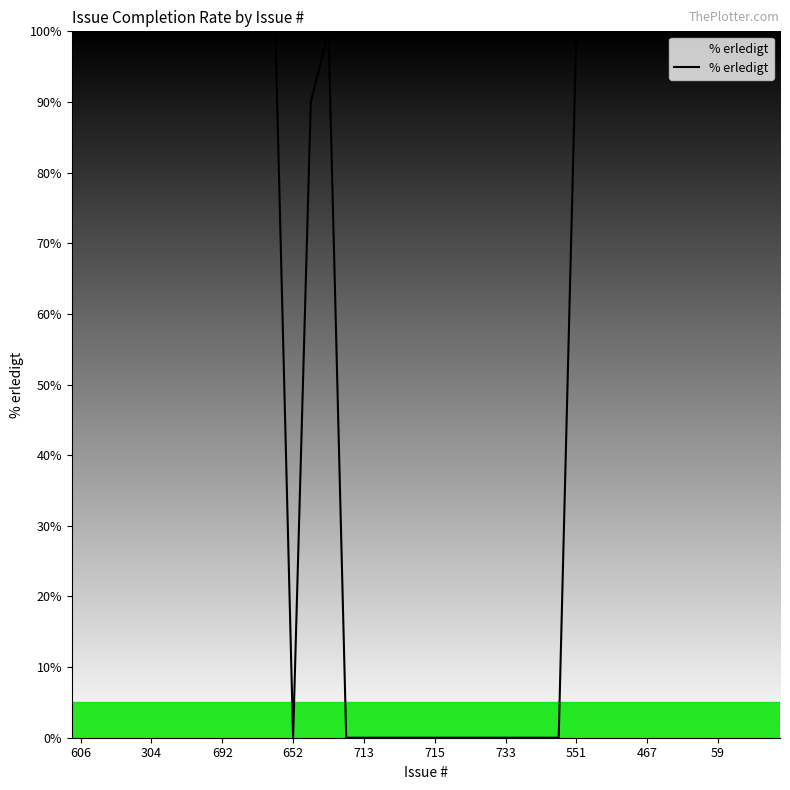

Reading left to right, list all the values displayed in this chart.

100	100	100	100	100	100	100	100	100	100	100	100	0	90	100	0	0	0	0	0	0	0	0	0	0	0	0	0	100	100	100	100	100	100	100	100	100	100	100	100